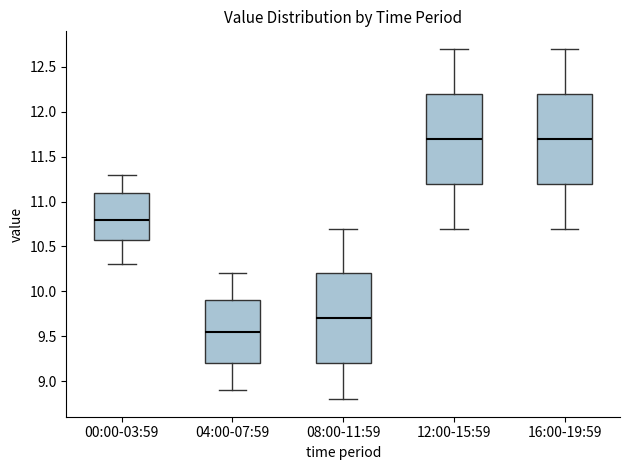

Reading left to right, transcribe this box plot: for each box, give where its median line is, the range the box spans, and where its two whiskers end, as read against the y-axis. The values are not printed on the chart, so give them approximately, as read against the axis.

00:00-03:59: median 10.80, box 10.60 to 11.10, whiskers 10.30 to 11.30
04:00-07:59: median 9.55, box 9.20 to 9.90, whiskers 8.90 to 10.20
08:00-11:59: median 9.70, box 9.20 to 10.20, whiskers 8.80 to 10.70
12:00-15:59: median 11.70, box 11.20 to 12.20, whiskers 10.70 to 12.70
16:00-19:59: median 11.70, box 11.20 to 12.20, whiskers 10.70 to 12.70